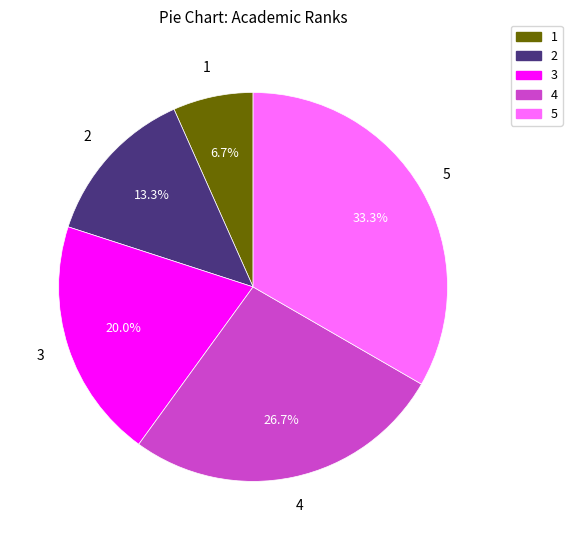

Which category has the biggest portion of the pie?

5